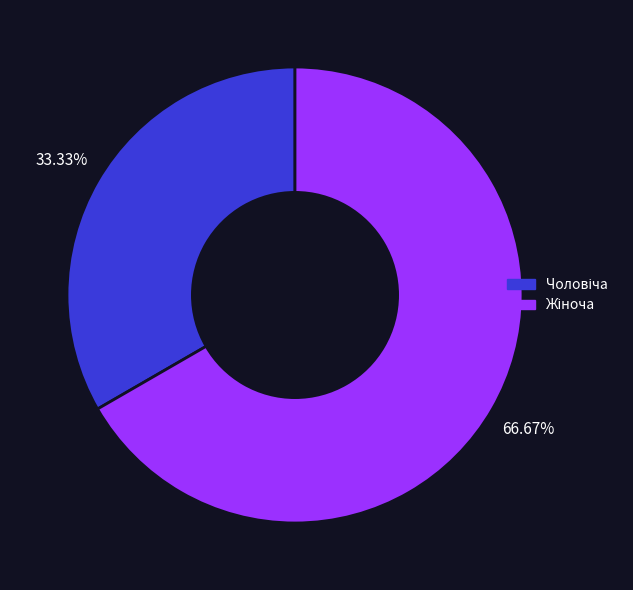

Is there any slice that represents more than half of the pie?

Yes